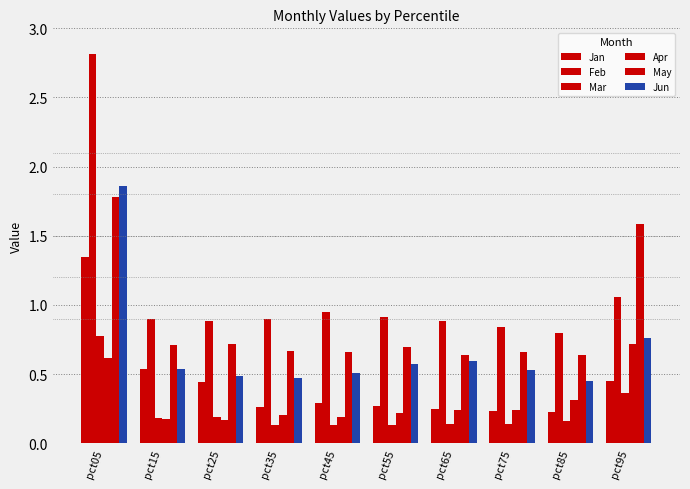

The Jun series shows 0.3 at pct55. True or false?

False